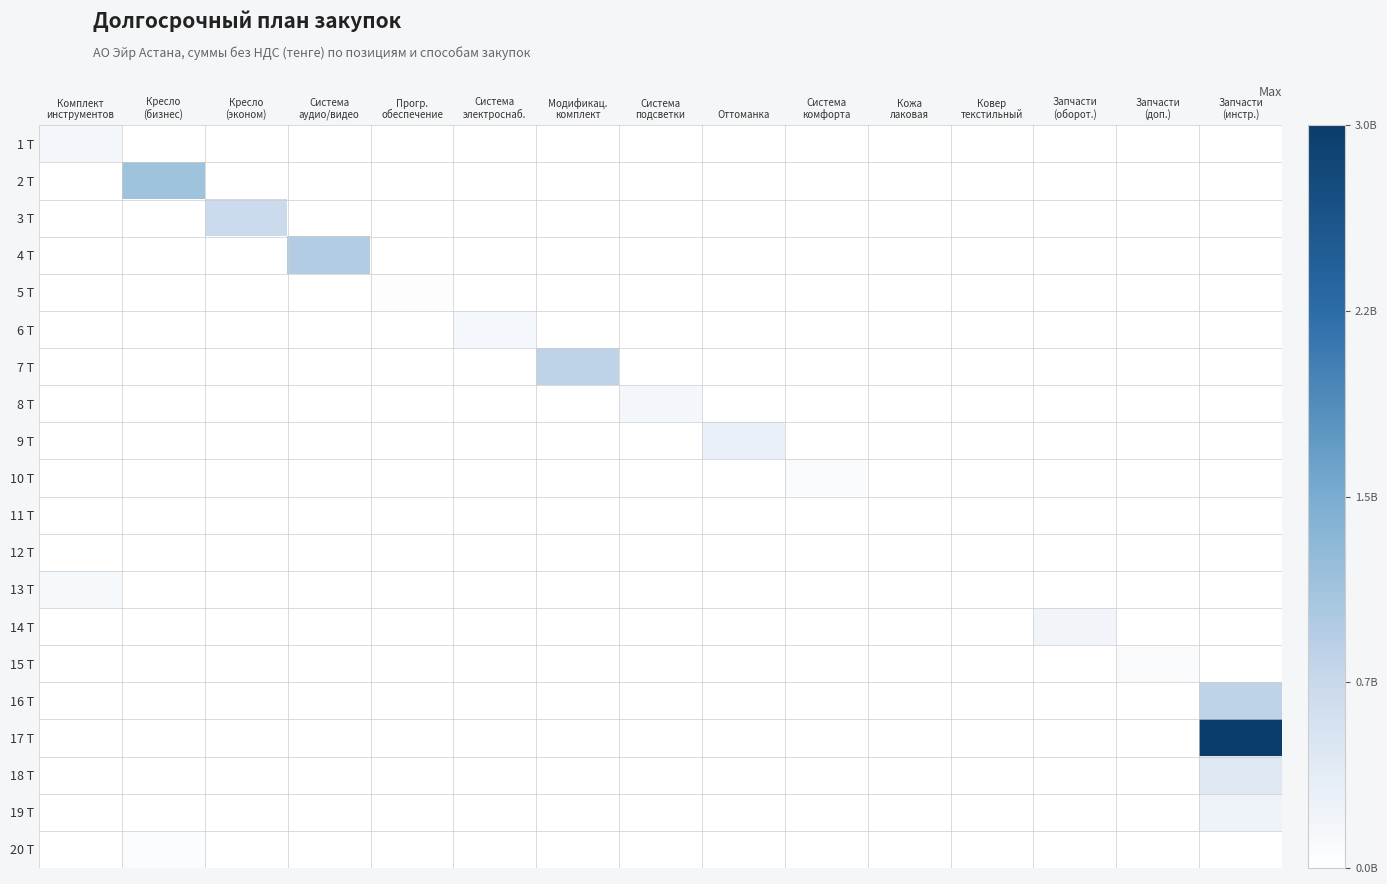

Count the number of data series in this chart.

20